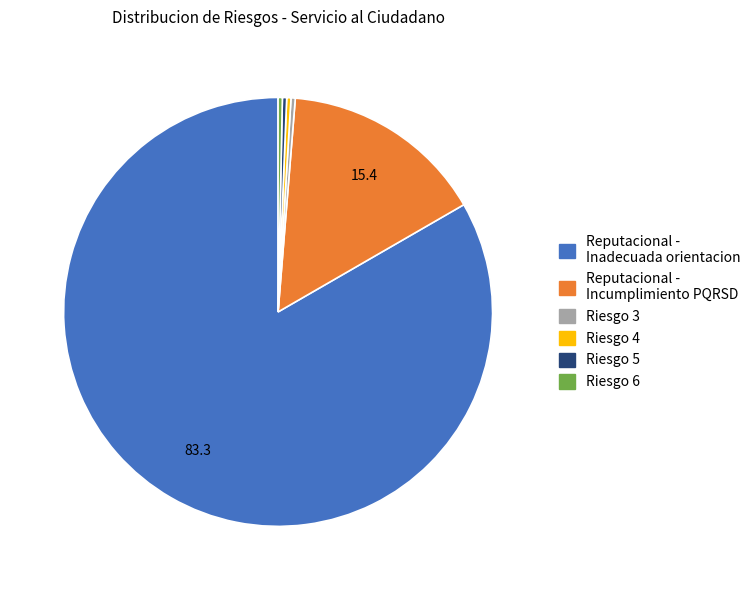

Does Riesgo 5 represent more than half of the total?

No